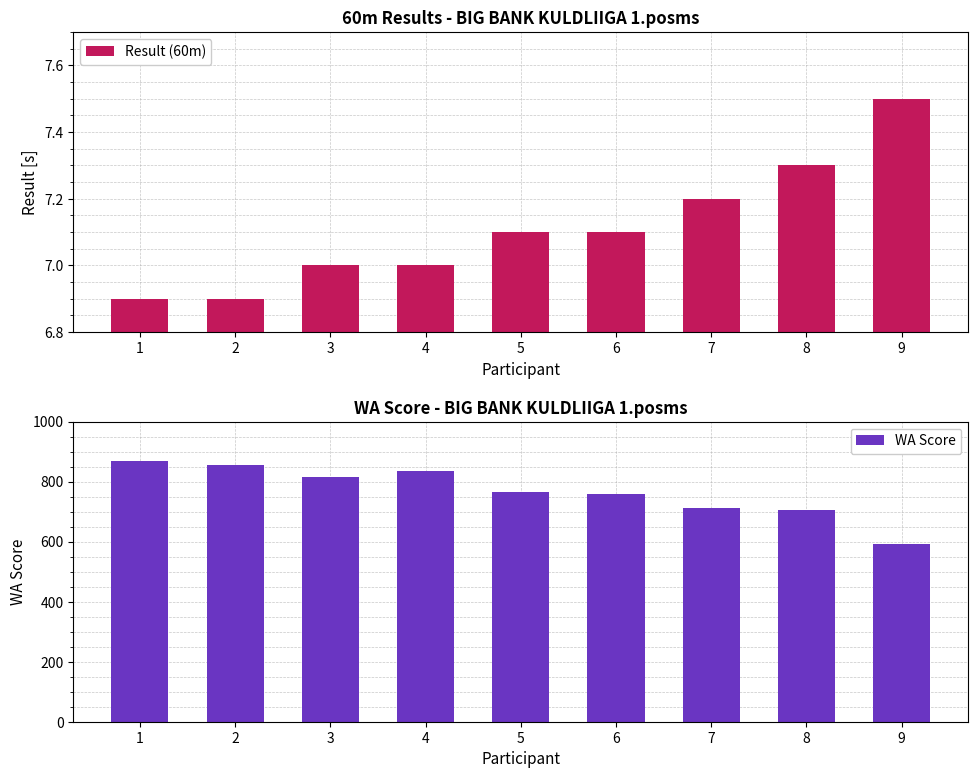

Reading left to right, transcribe all the data shown in this chart.

Result (60m): 1=6.9	2=6.9	3=7.0	4=7.0	5=7.1	6=7.1	7=7.2	8=7.3	9=7.5
WA Score: 1=869.0	2=854.0	3=816.0	4=835.0	5=765.0	6=760.0	7=711.0	8=706.0	9=592.0